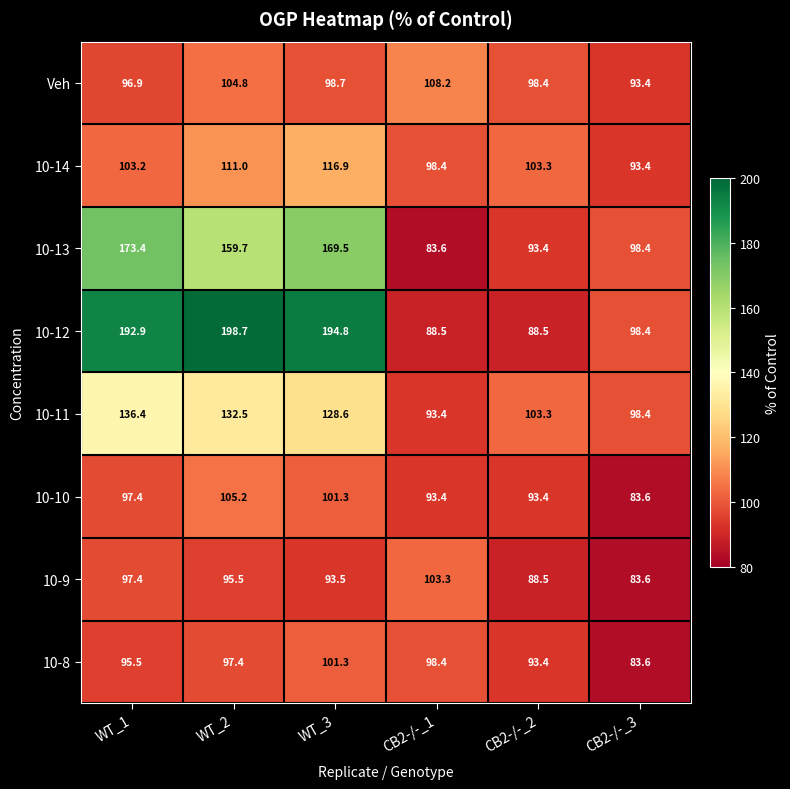

List the series in order of their peak value, lowest first.

10-8, 10-9, 10-10, Veh, 10-14, 10-11, 10-13, 10-12